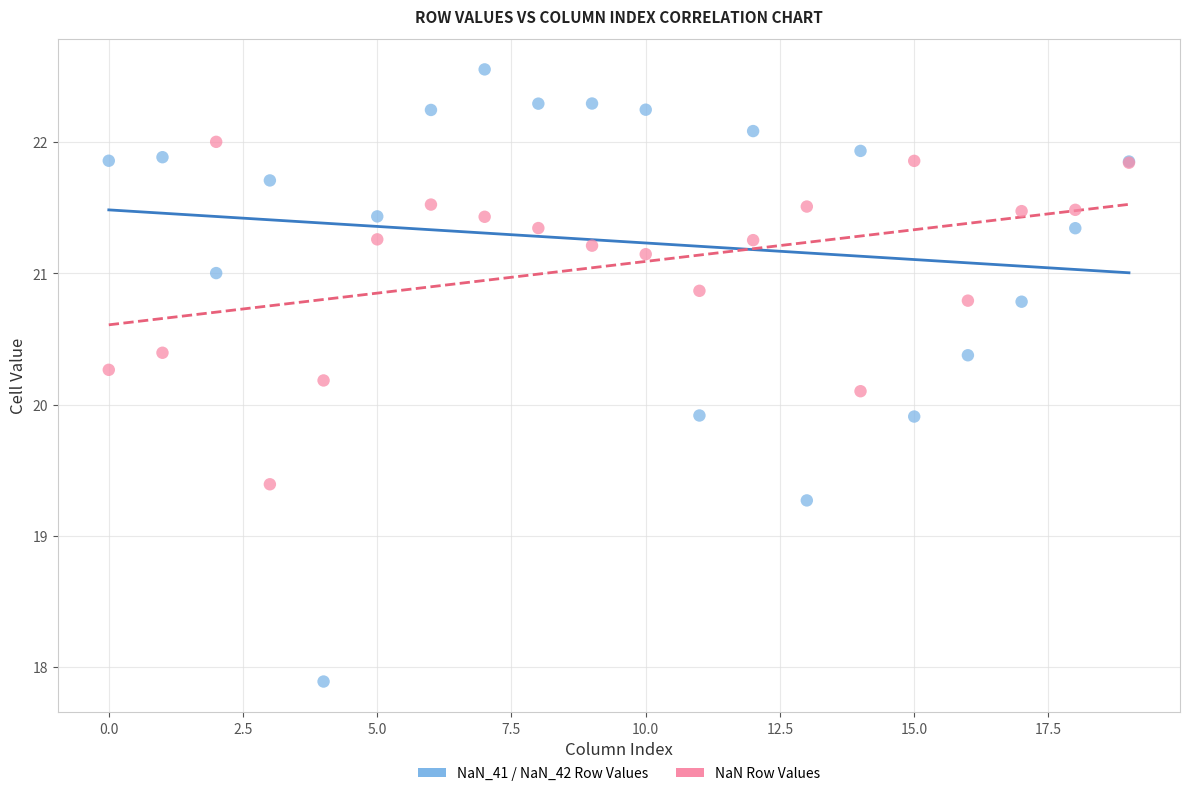

Which series has the largest Y range (max minus min)?

NaN_41 / NaN_42 Row Values